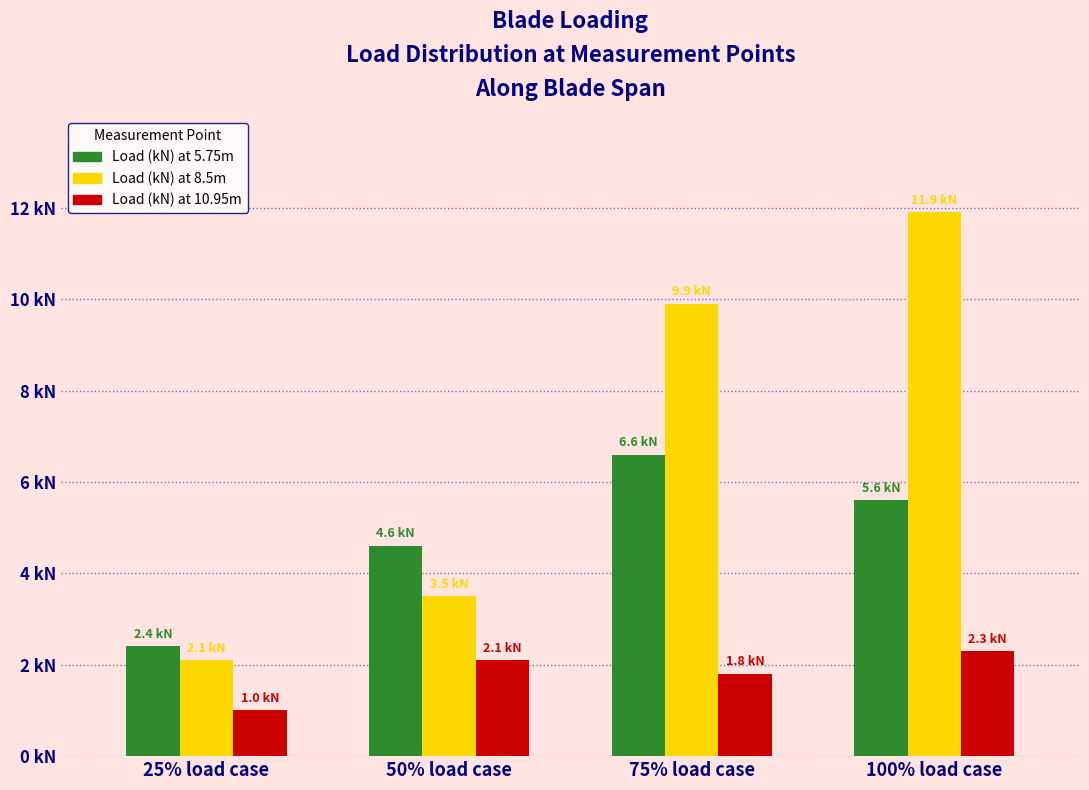

What are all the series names shown in the legend?

Load (kN) at 5.75m, Load (kN) at 8.5m, Load (kN) at 10.95m